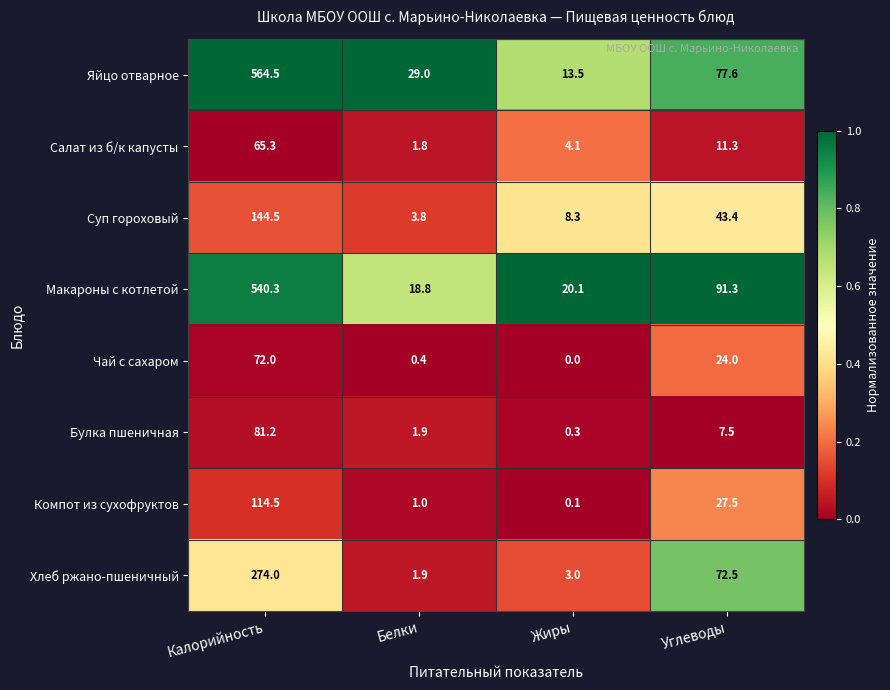

Which series has the widest spread of values?

Яйцо отварное